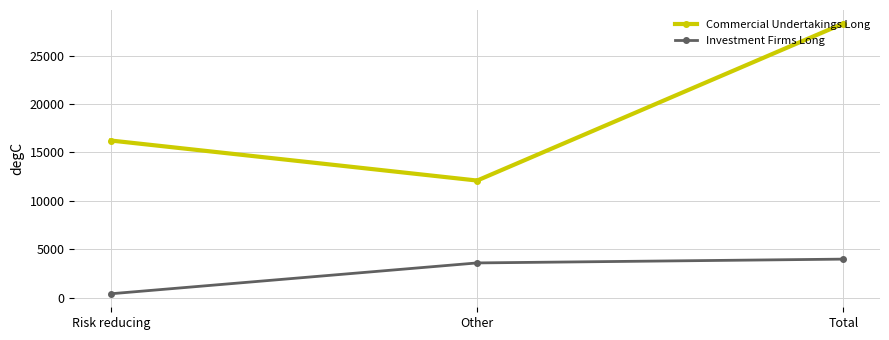

Count the number of categories in the chart.

3